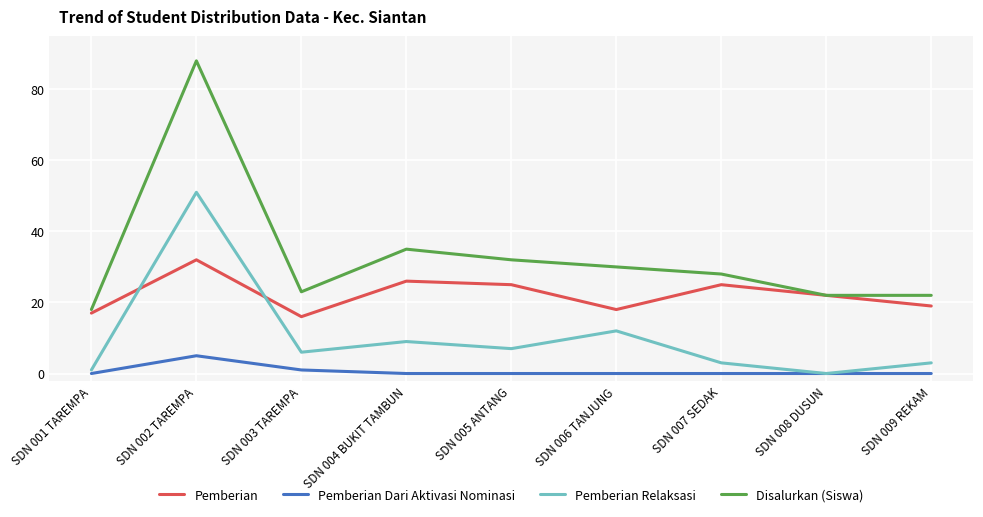

What is the sum of the Pemberian Relaksasi values at SDN 001 TAREMPA and SDN 003 TAREMPA?

7